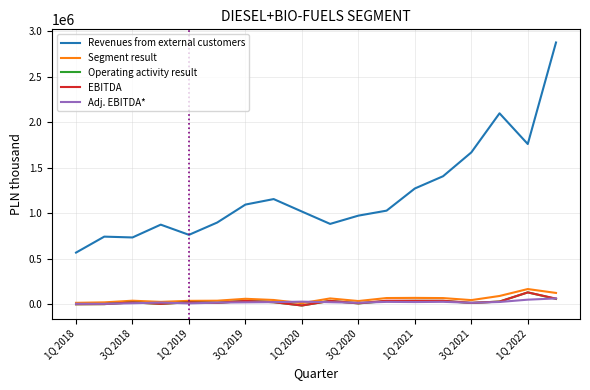

Which series has the largest range (max minus min)?

Revenues from external customers